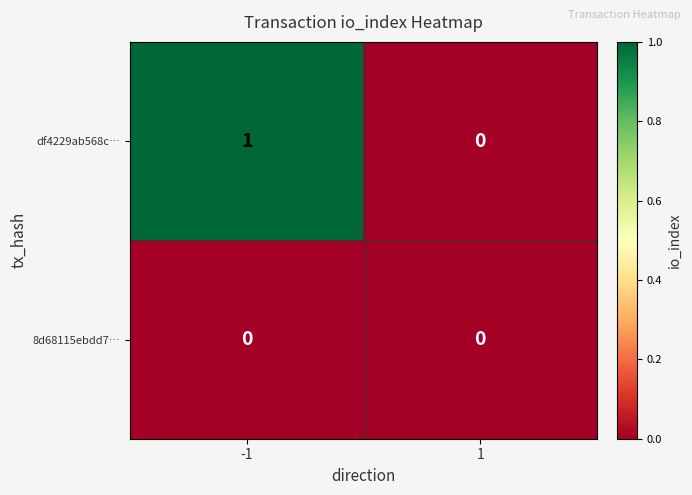

Which label corresponds to the largest value in the chart?

-1